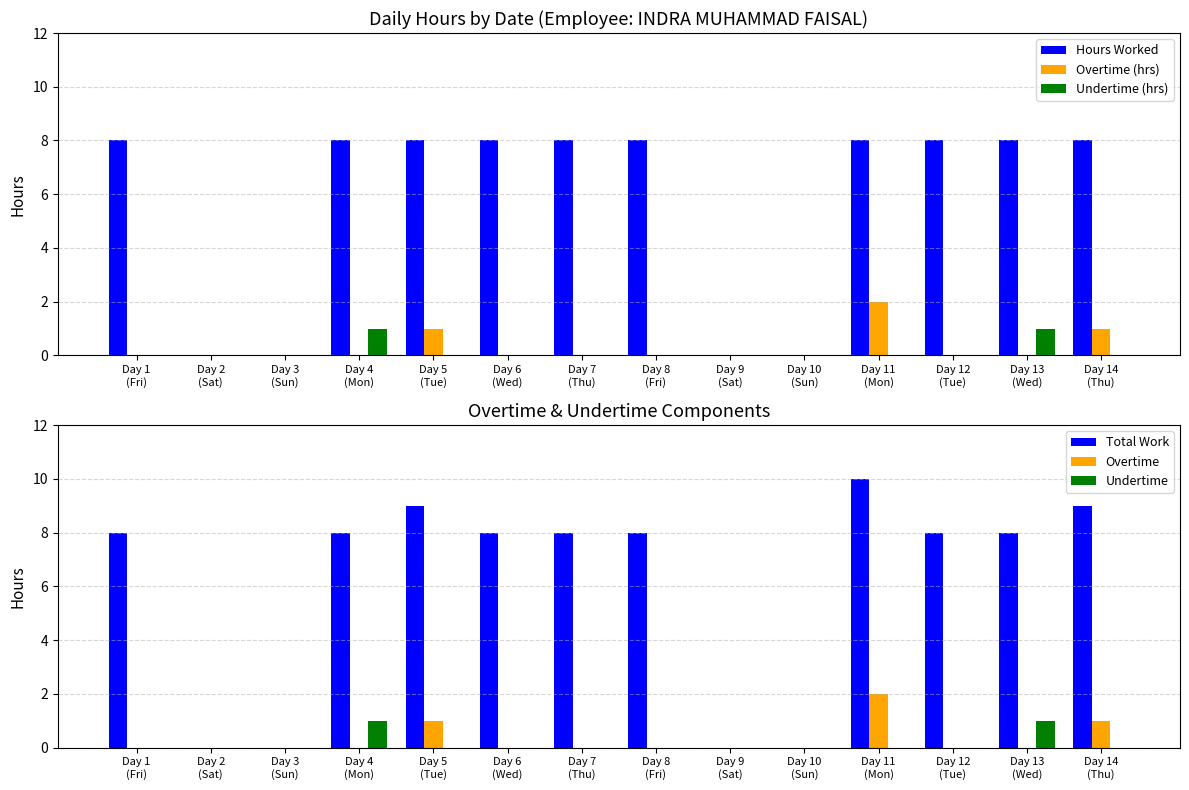

At which label does Total Work first exceed 8?

Day 5
(Tue)